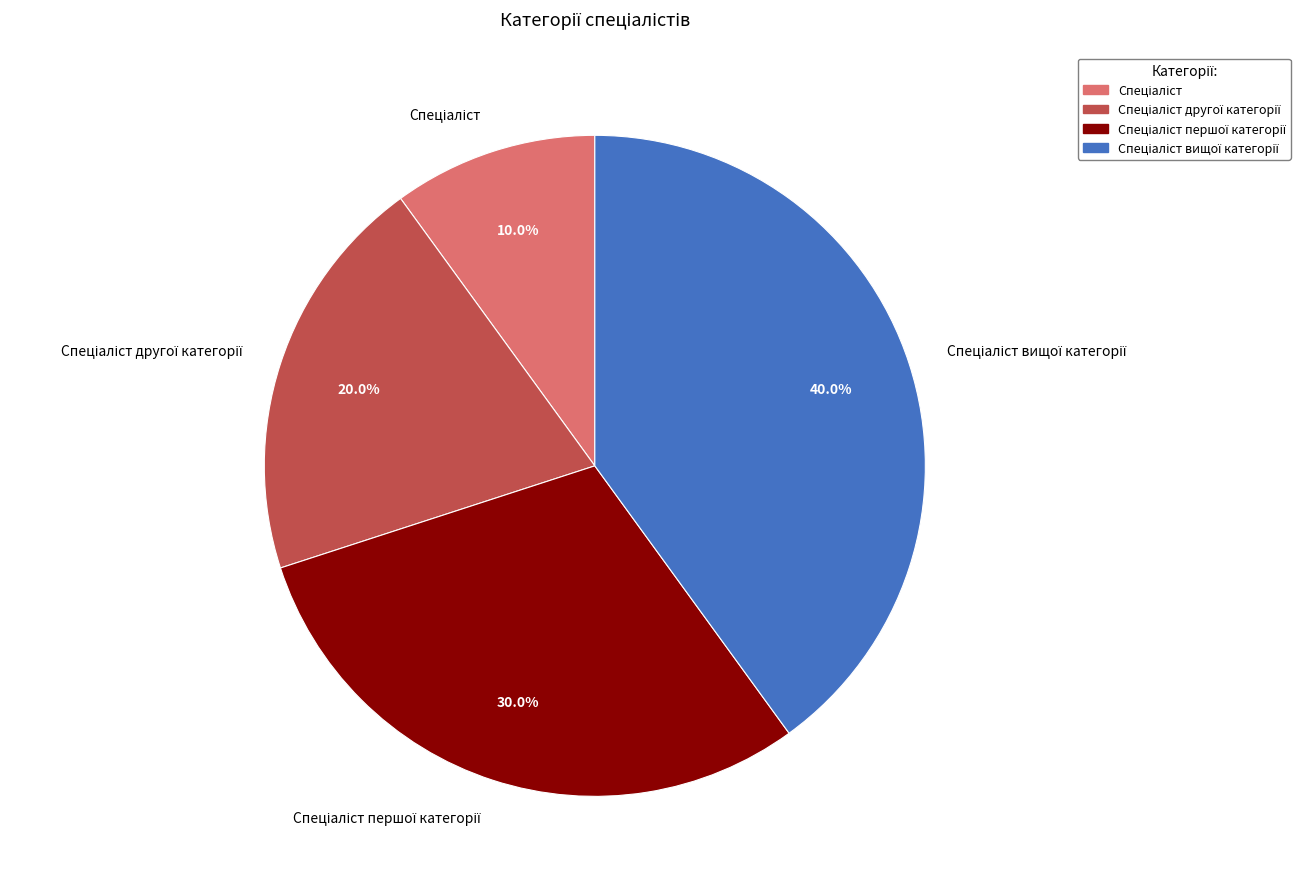

Is there a majority slice in this chart?

No